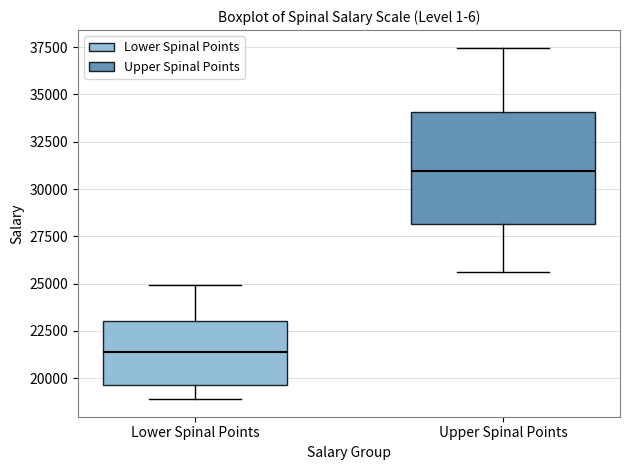

Where does the lower whisker of the box for Upper Spinal Points end on the y-axis? The values are not printed on the chart, so give them approximately, as read against the axis.

25500